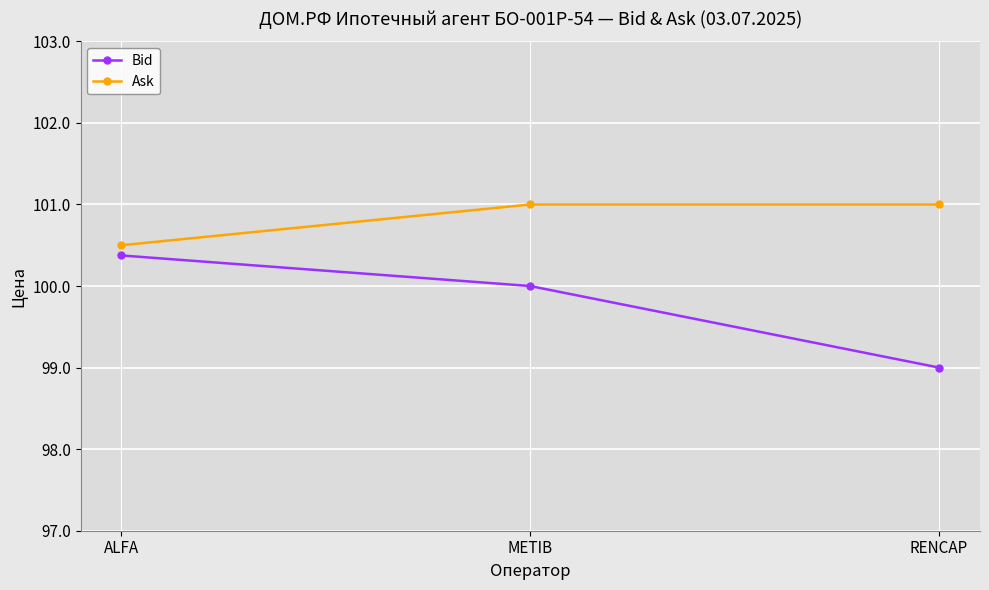

Which series has the largest range (max minus min)?

Bid